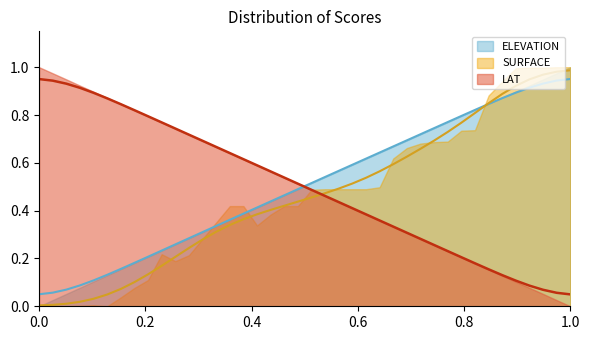

Which series has the widest spread of values?

SURFACE